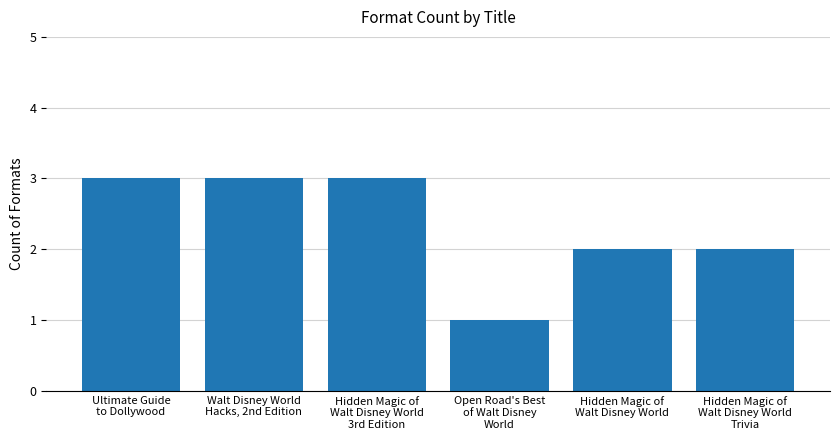

What is the value of the 4th bar from the left?

1